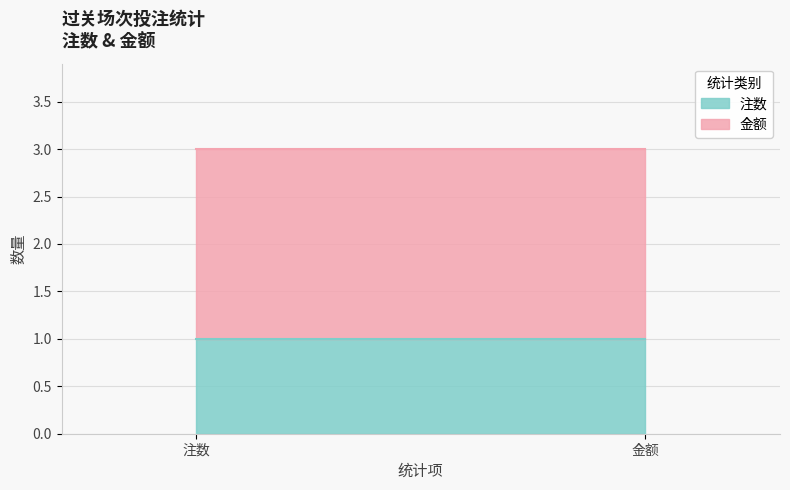

The value of 注数 at 注数 is 1. True or false?

True